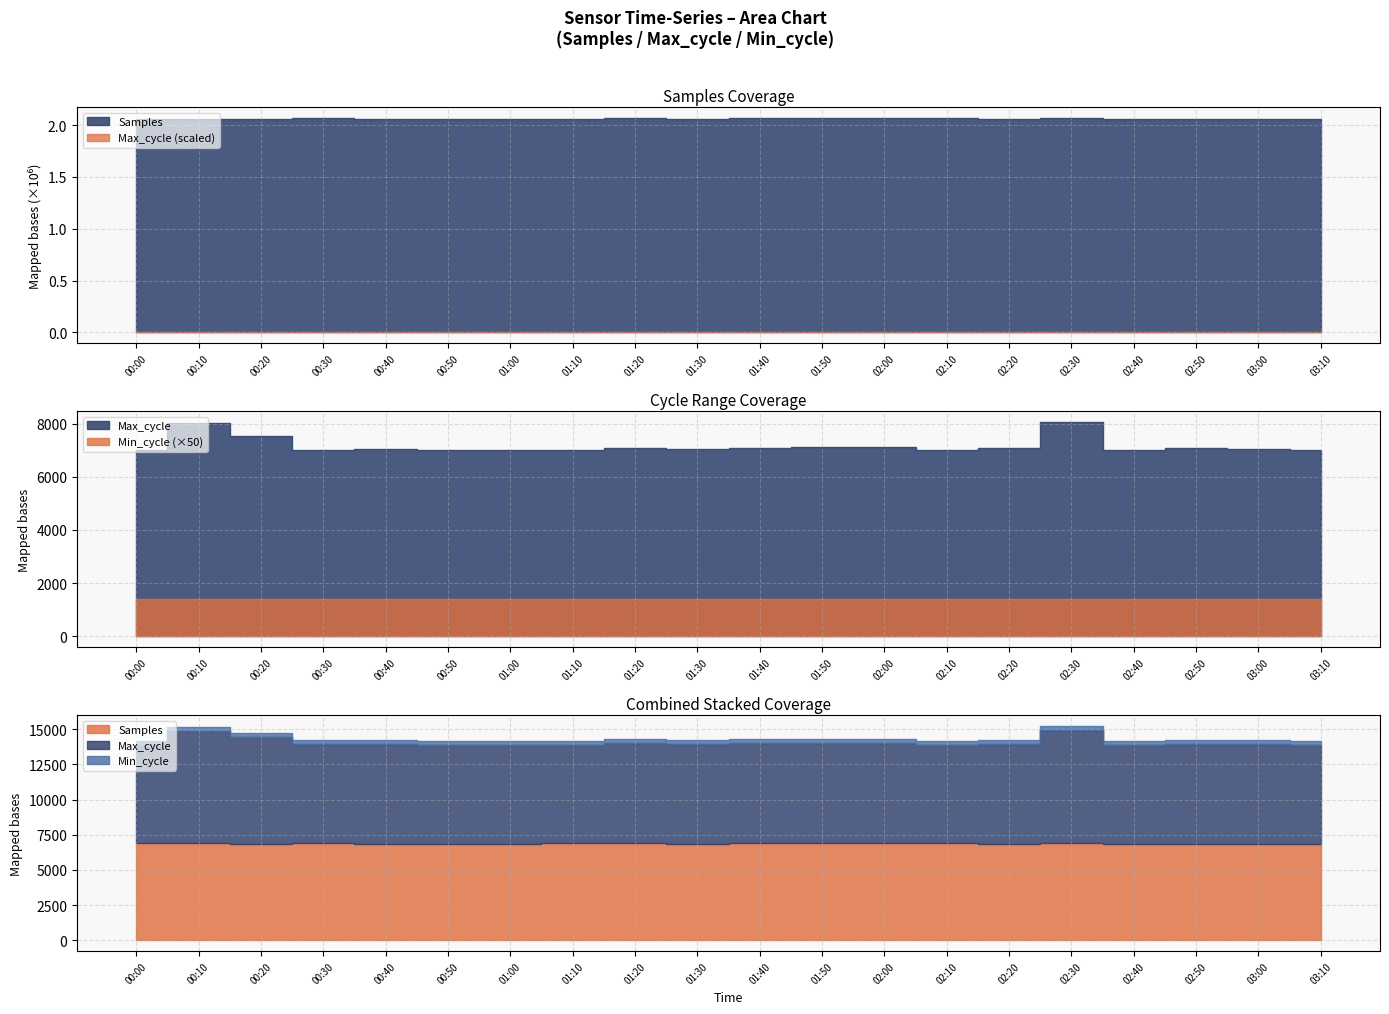

Where is Samples nearest to the value 2067684?

02:30